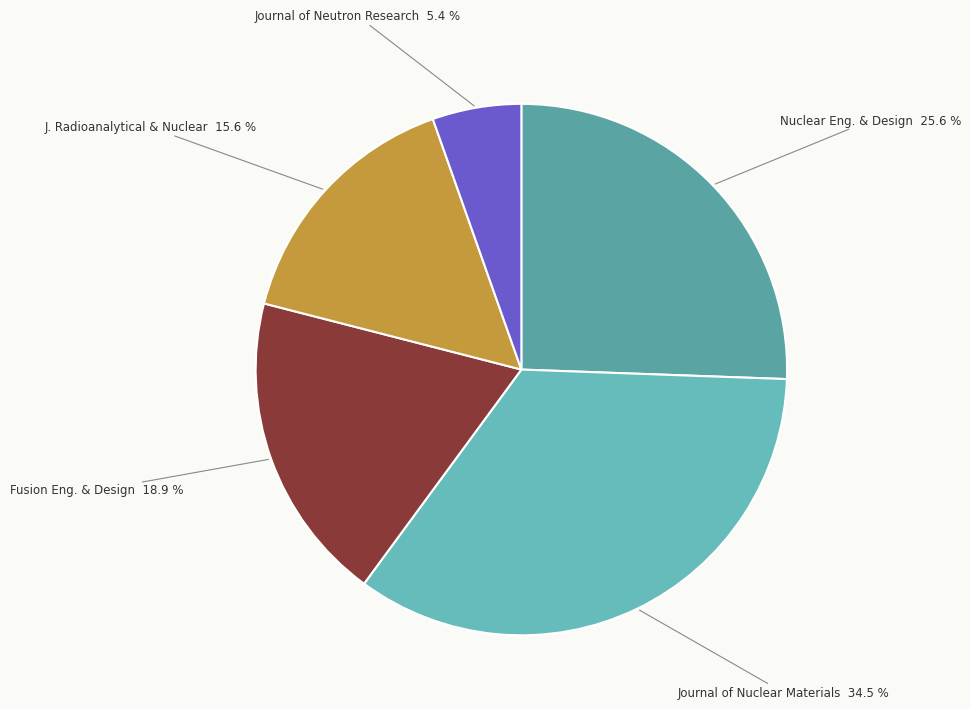

How many segments does this pie chart have?

5